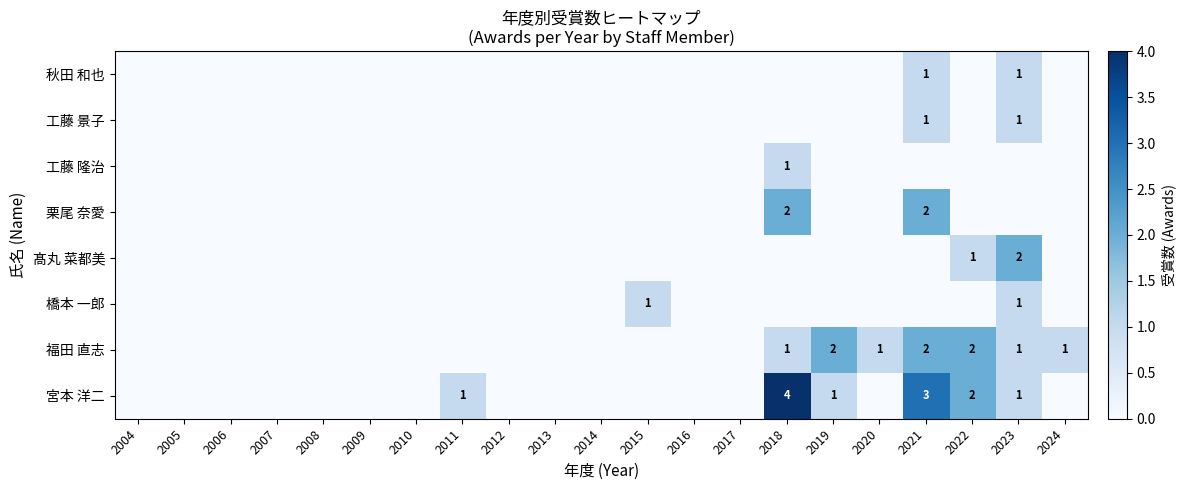

True or false: 髙丸 菜都美 has a value of 3 at 2023.

False